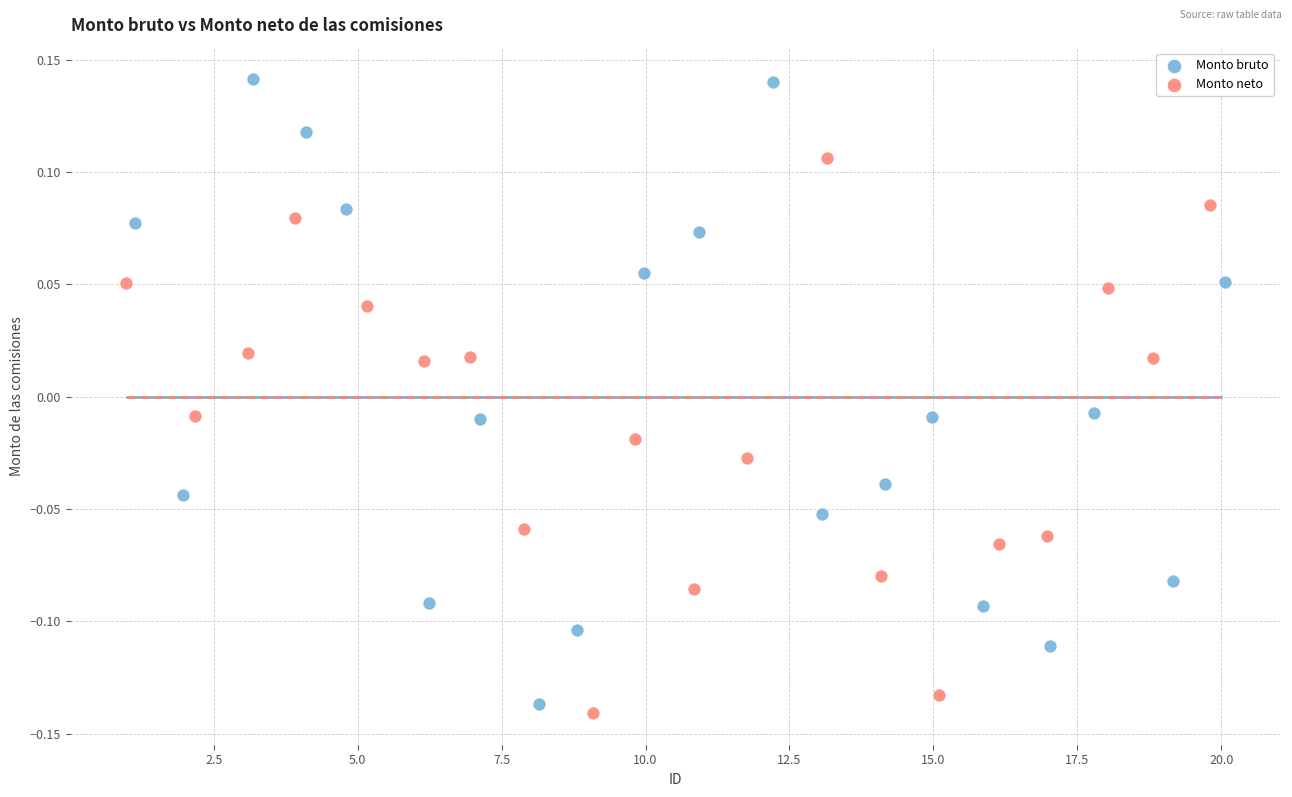

Which series reaches the minimum Y coordinate?

Monto neto